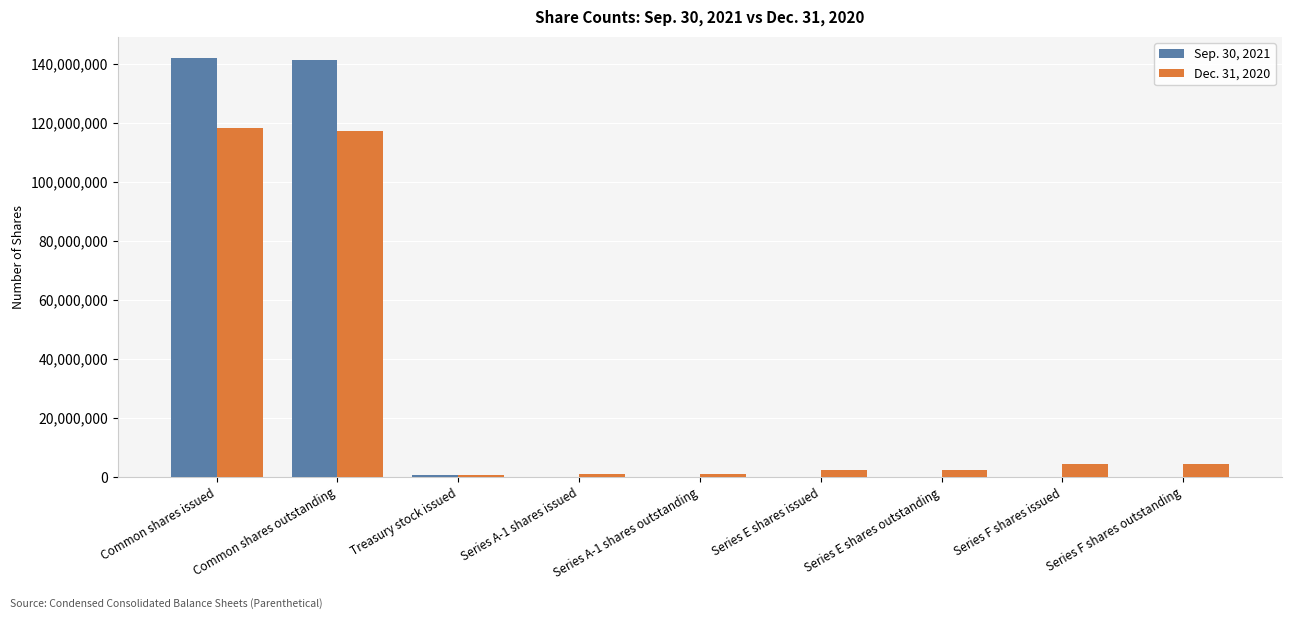

Which series has the widest spread of values?

Sep. 30, 2021